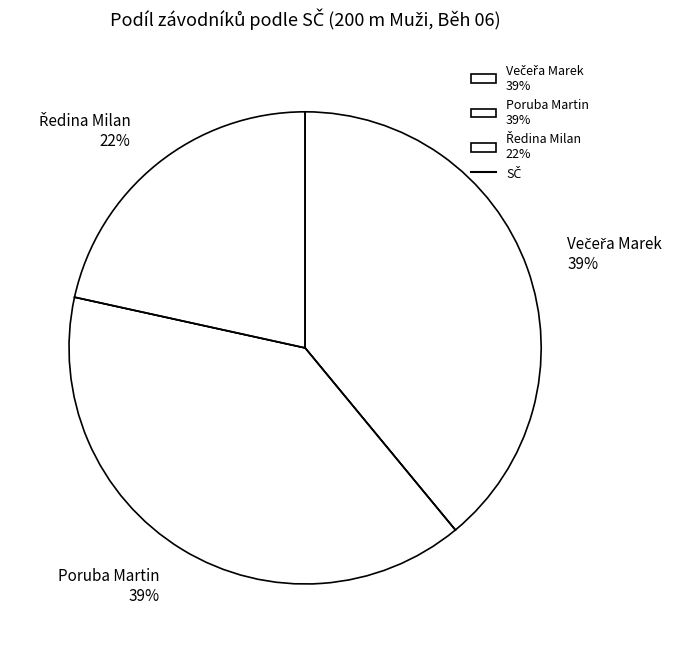

Does any single category account for the majority?

No